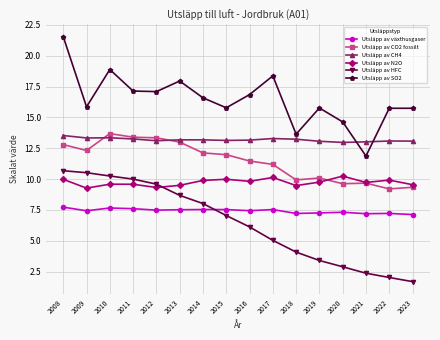

What is the approximate value of Utsläpp av SO2 at 2023?

15.7